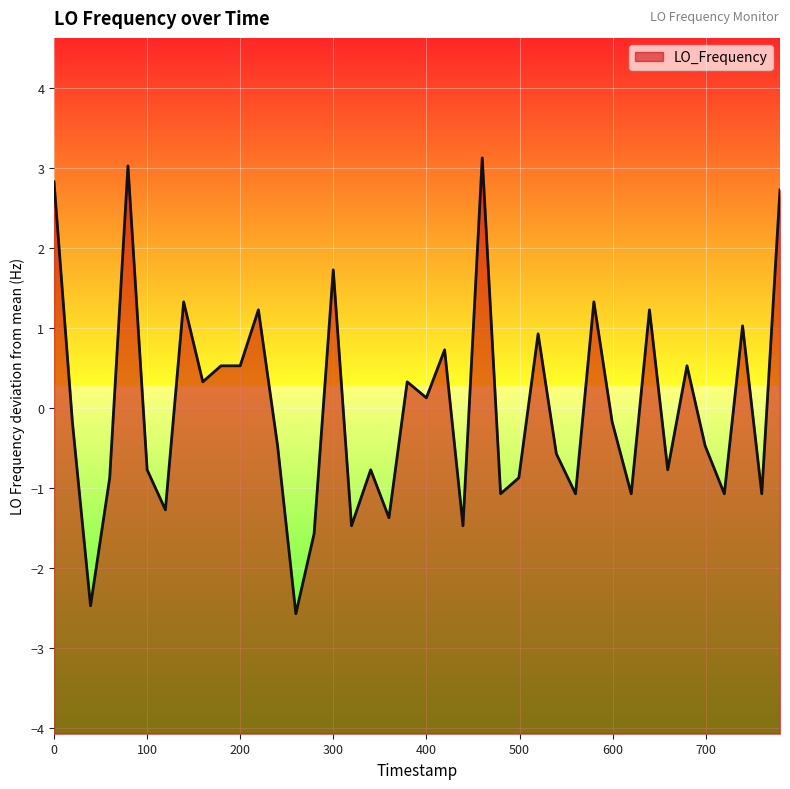

How many values exceed 0?

18